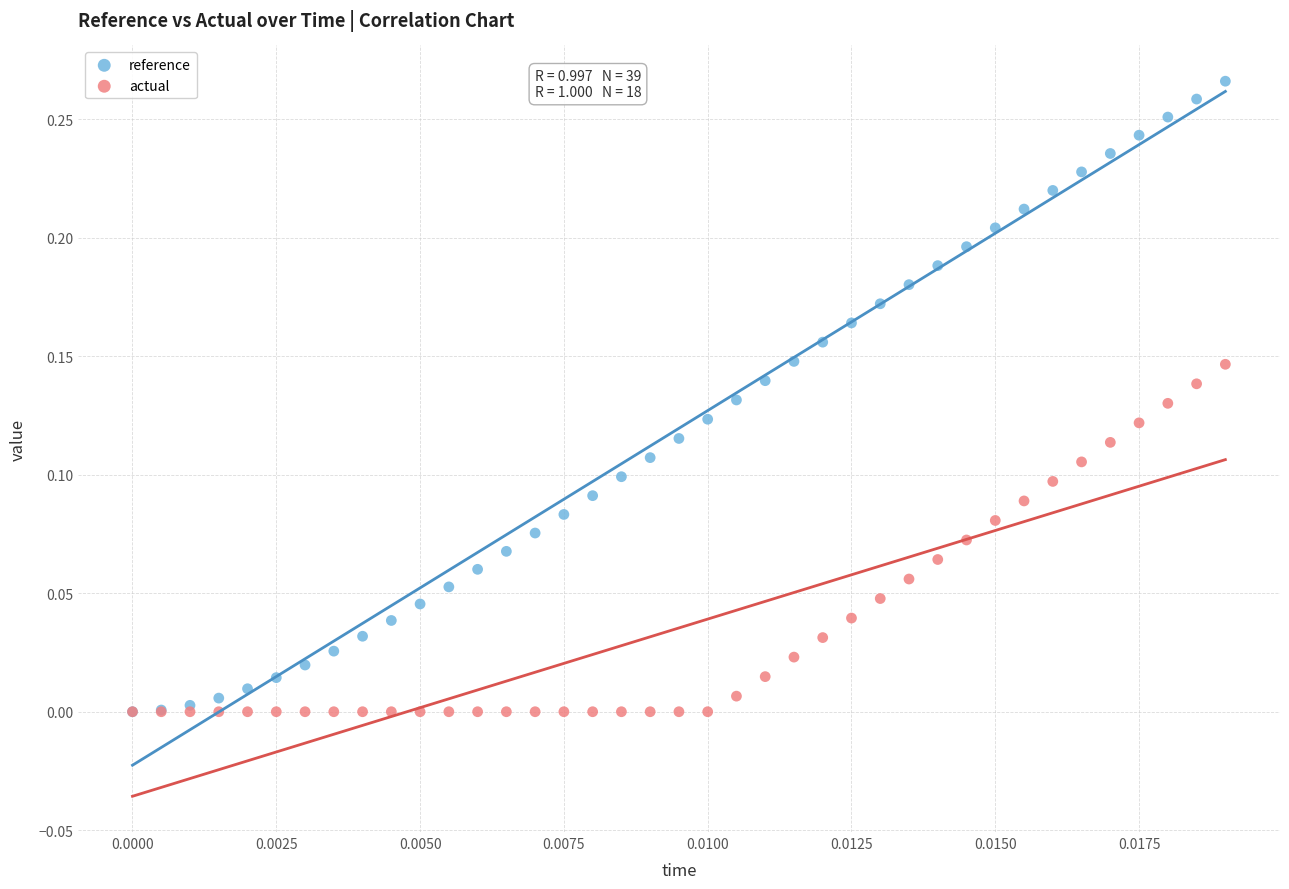

Which series has the widest spread of Y values?

reference